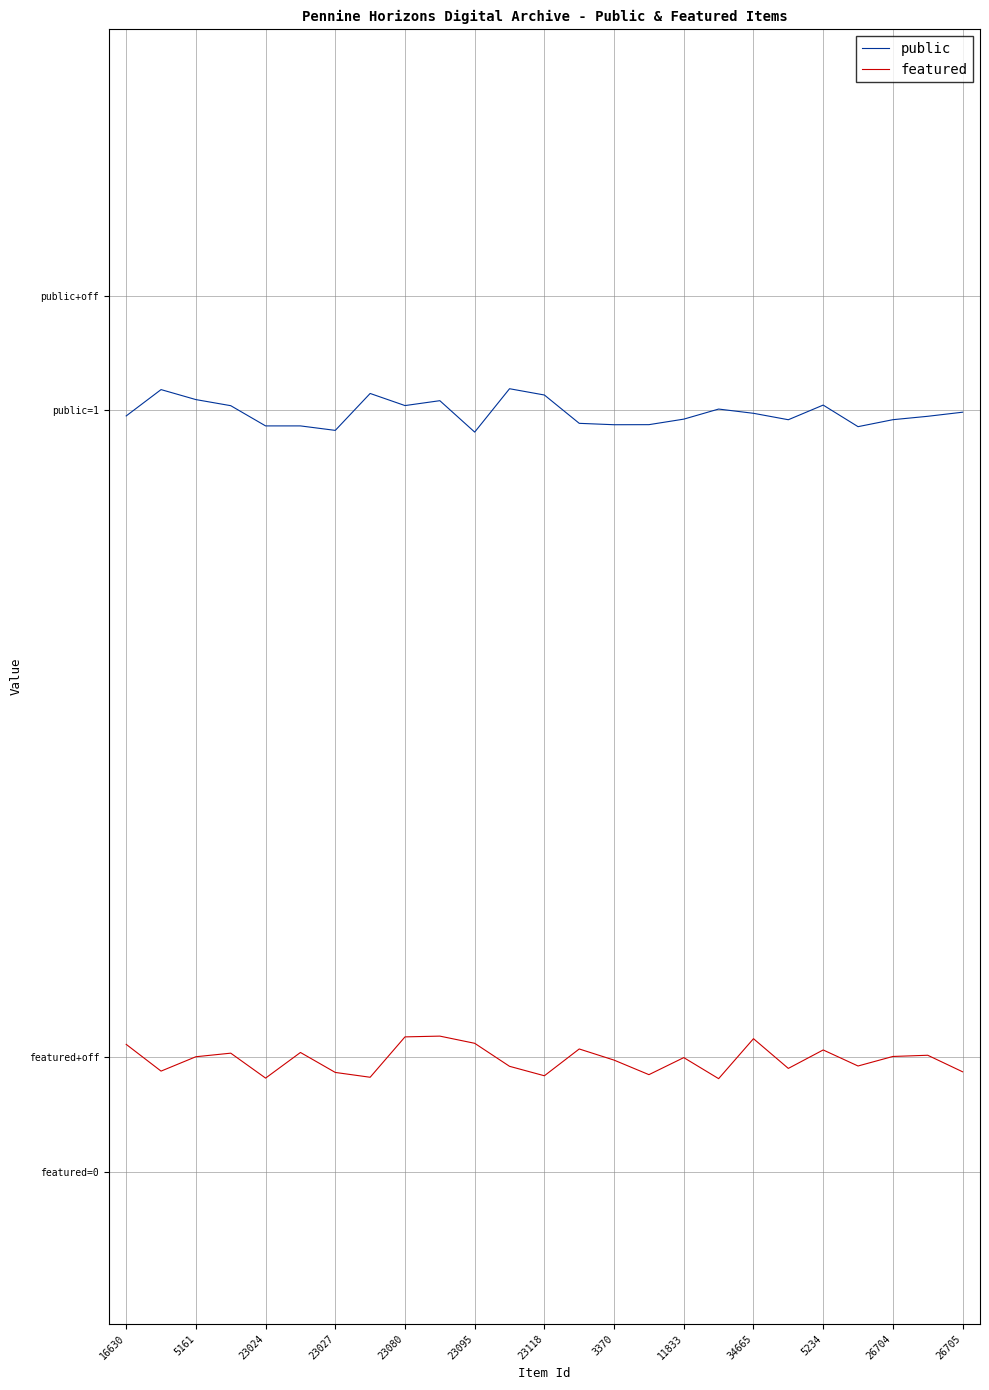

Does the chart display data point markers on the line(s)?

No